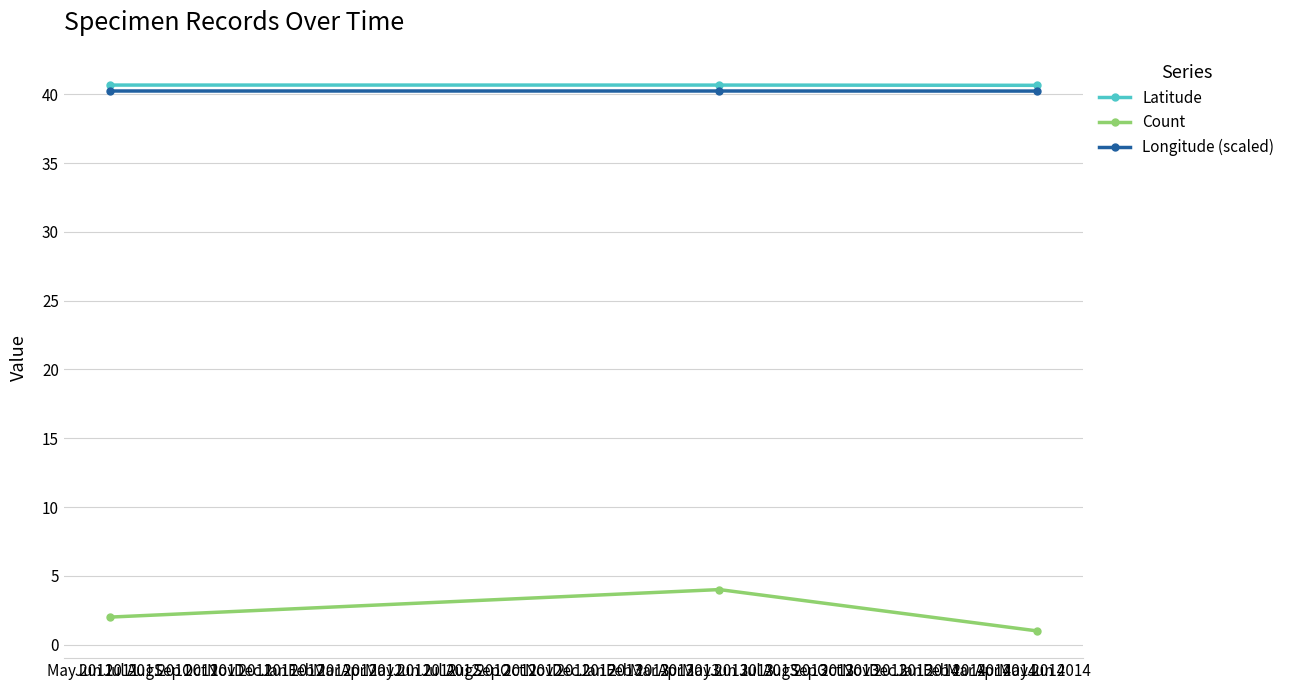

What is the value of the Count point at the 2nd from the left?

4.0